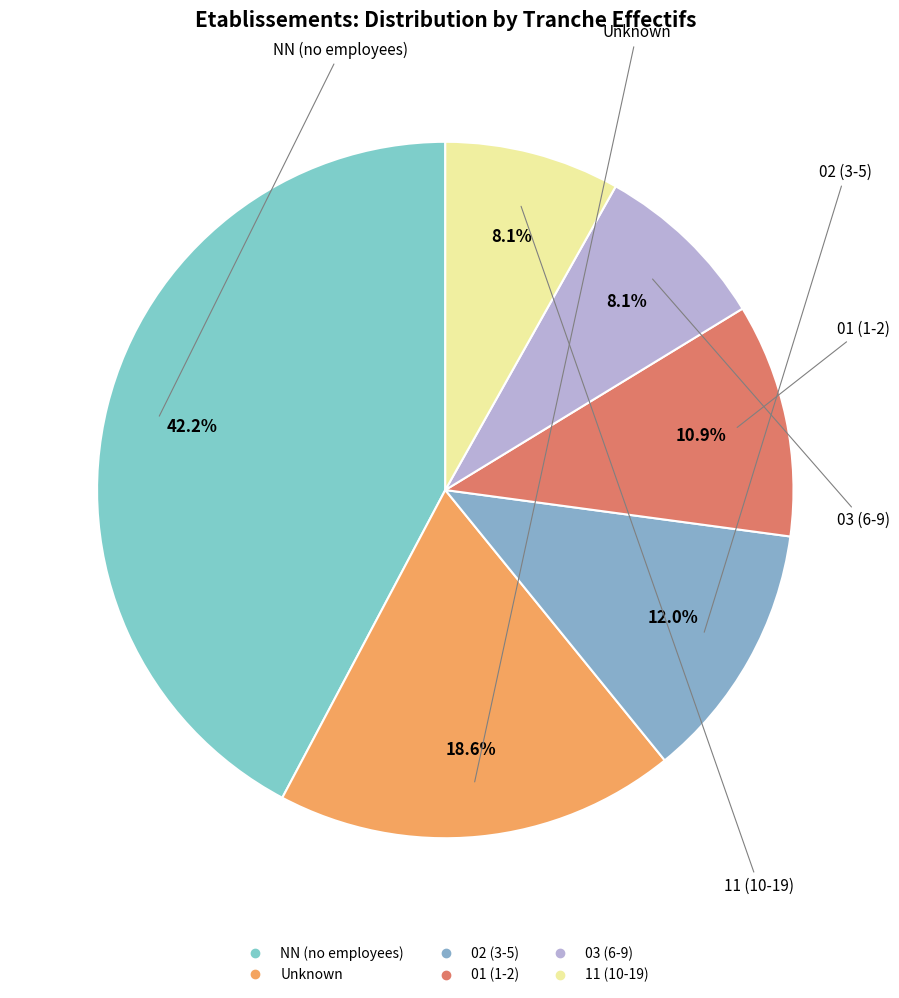

How many segments does this pie chart have?

6